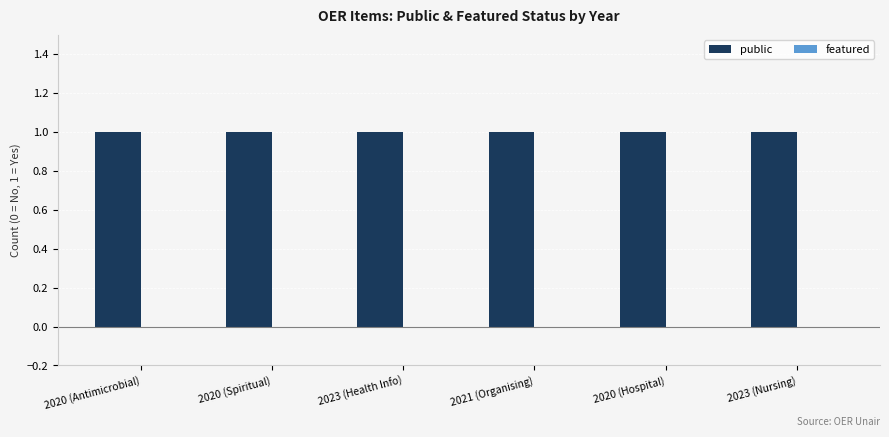

Between 2020 (Hospital) and 2023 (Health Info), which is larger?

2020 (Hospital)